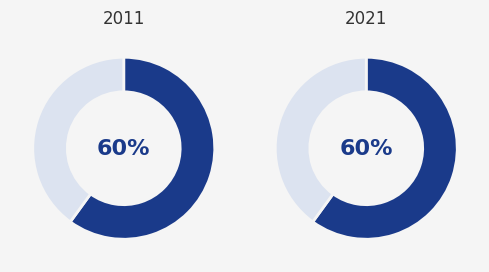

Rank the categories by value from lowest to highest.

Строковий, Безстроковий